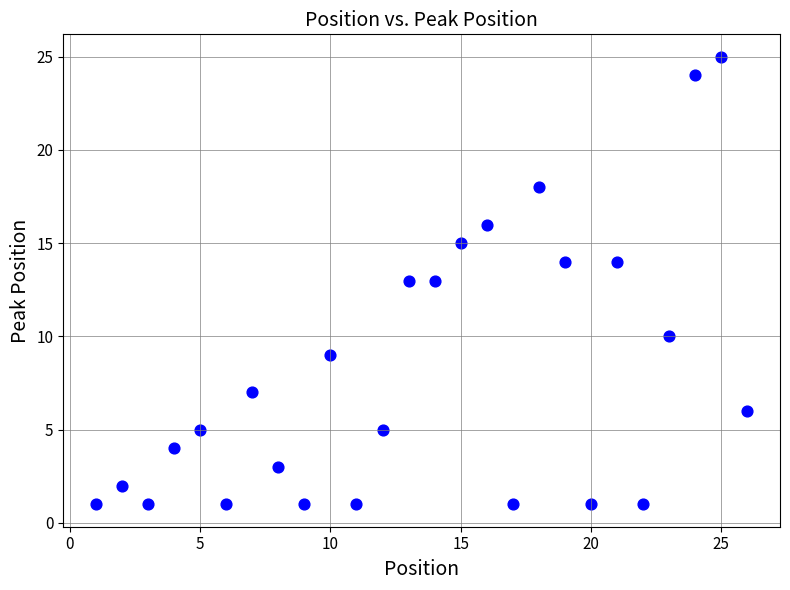

What is the range of Y values (max minus min)?

24